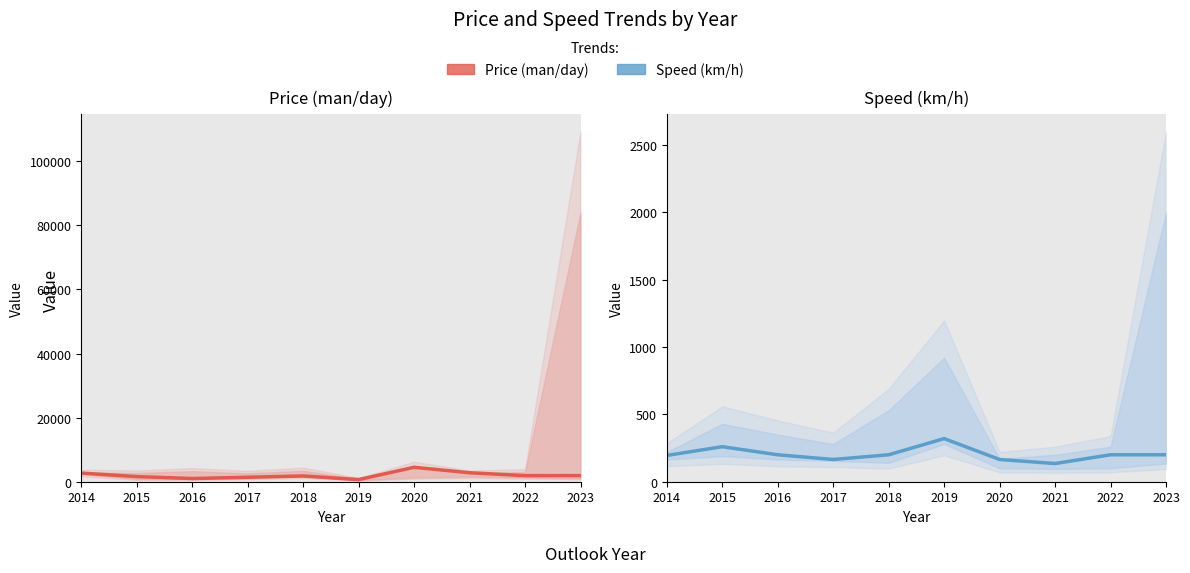

List the series in order of their overall mean, highest first.

Price (man/day), Speed (km/h)